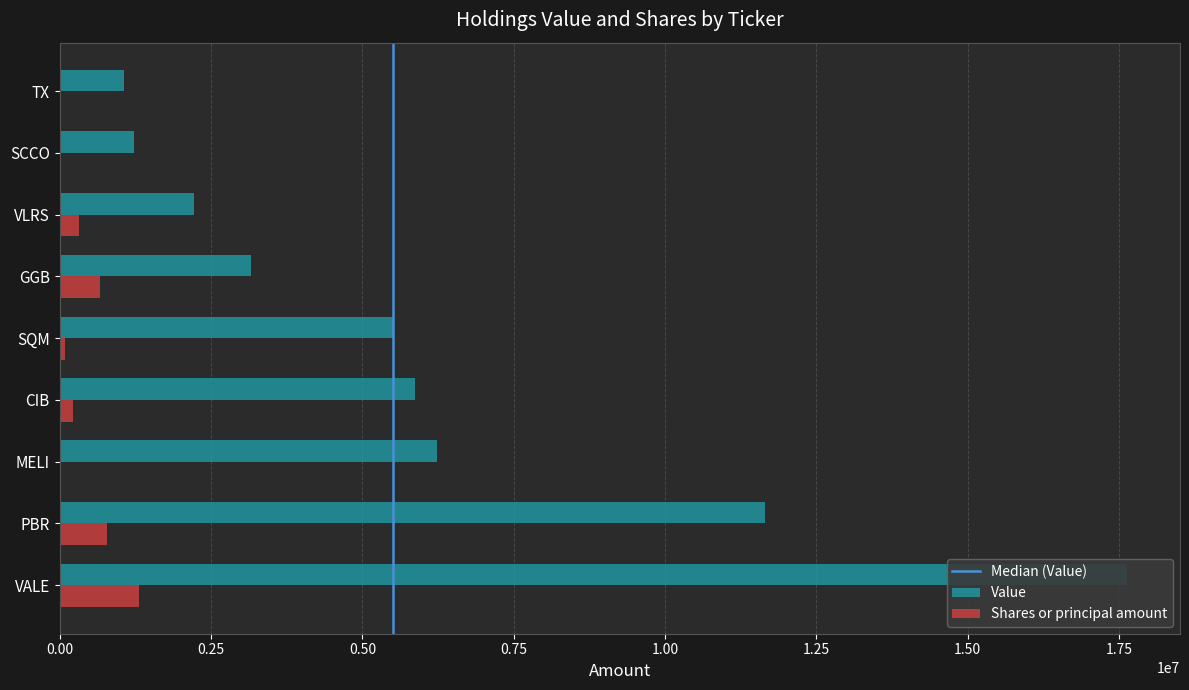

Where does the Value series first go above 5513483?

VALE